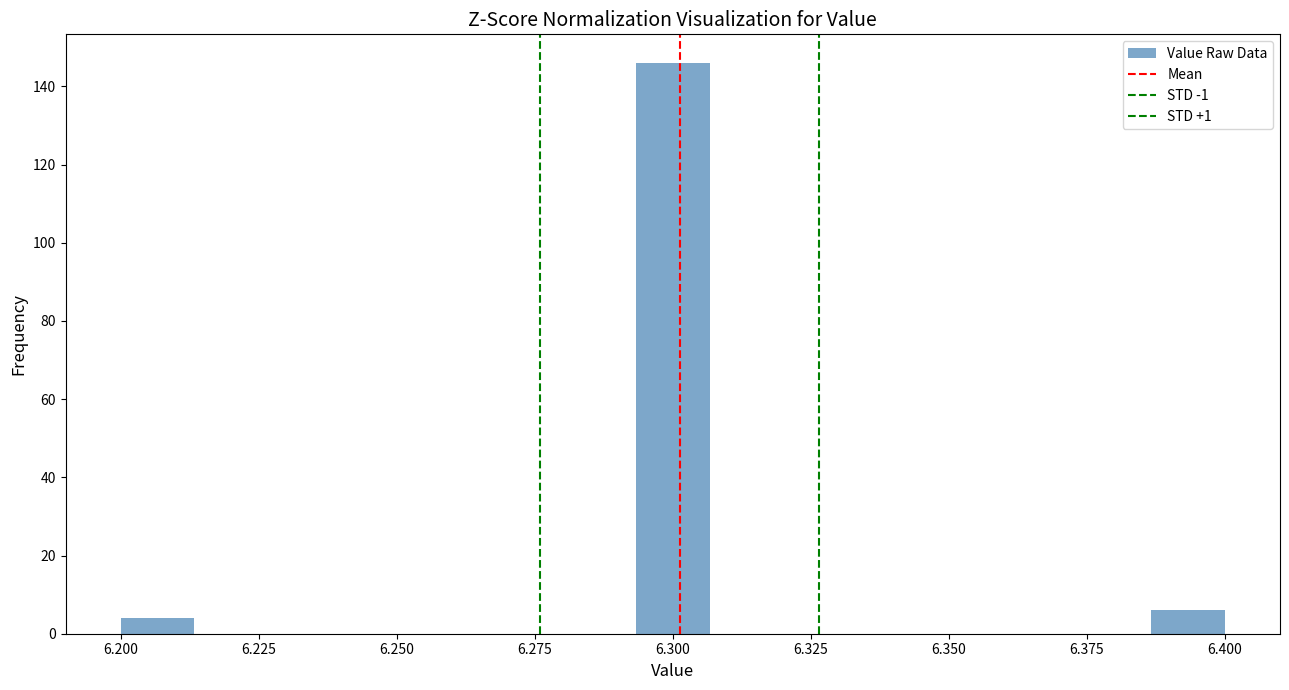

Read against the x-axis, roughly where is the centre of the tallest bar?

6.300